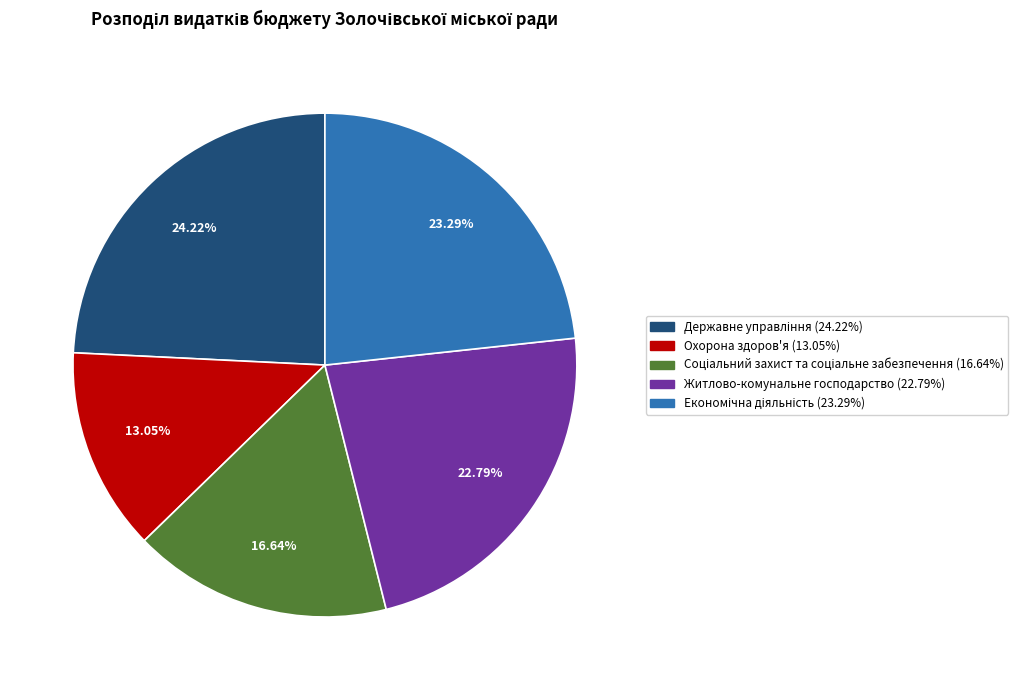

What percentage do Охорона здоров'я and Житлово-комунальне господарство together represent?

35.8%